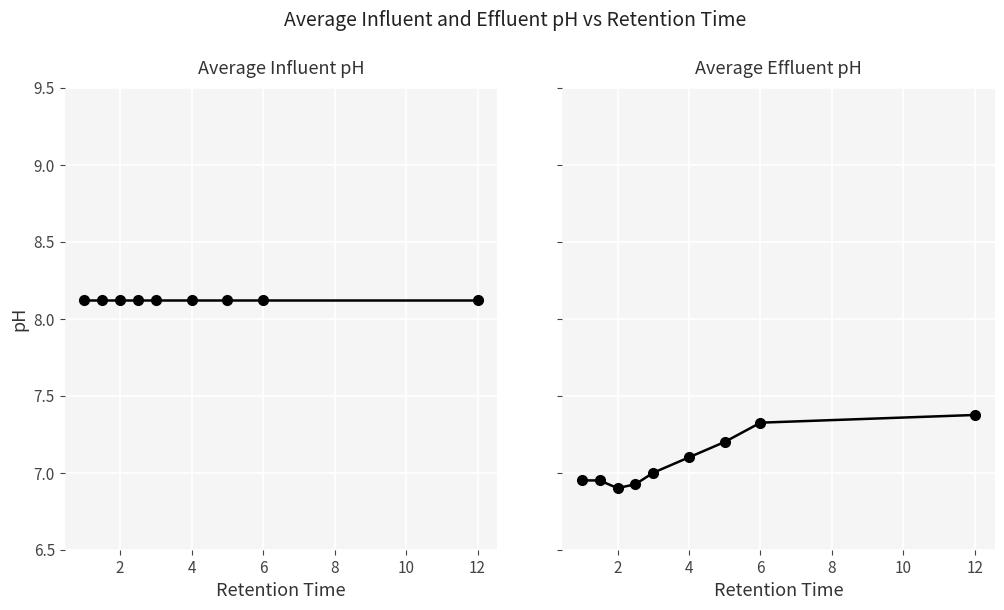

What is the maximum value for Average Effluent pH?

7.4